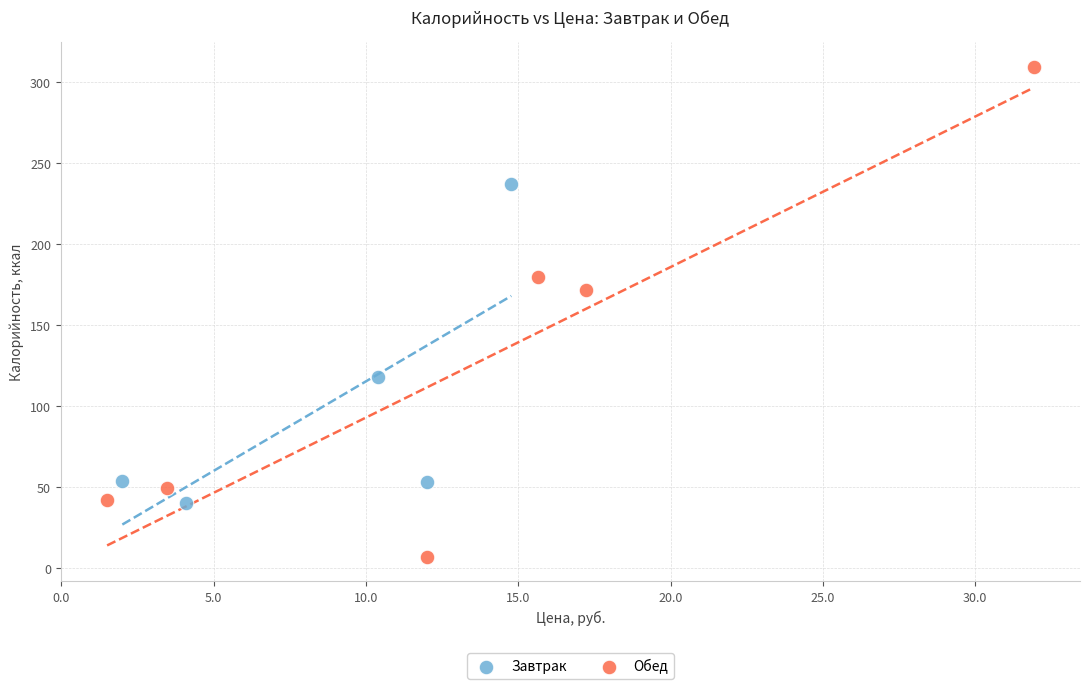

Which series has the widest spread of Y values?

Обед